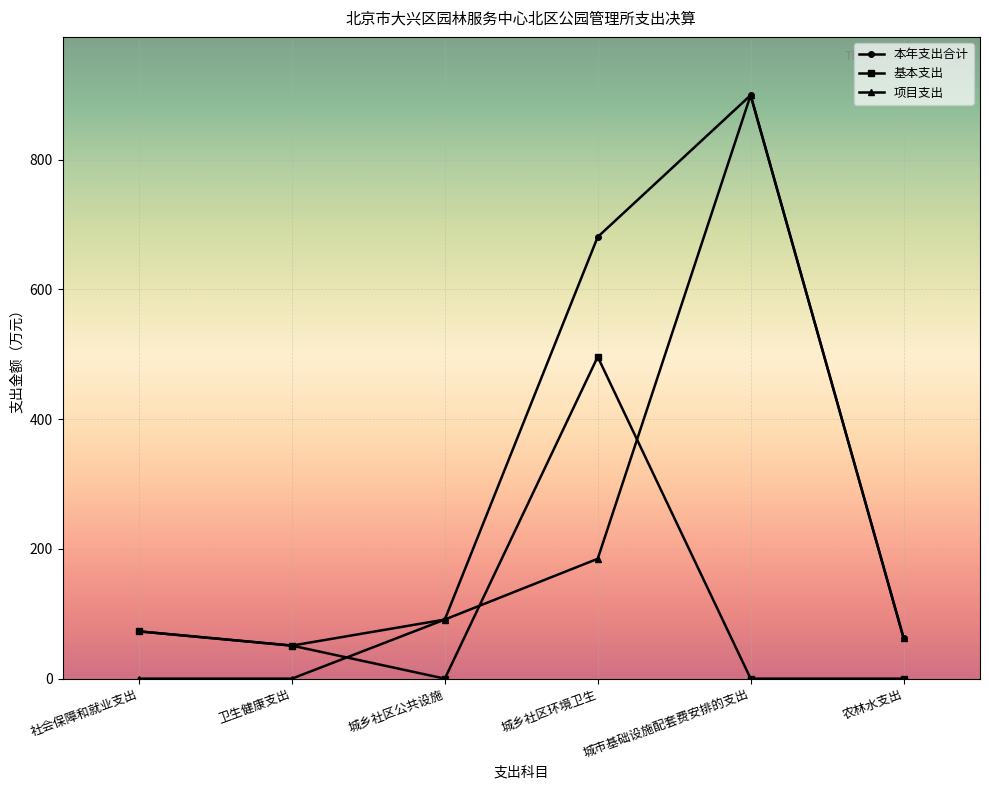

True or false: 基本支出 has a value of 0.0 at 城市基础设施配套费安排的支出.

True